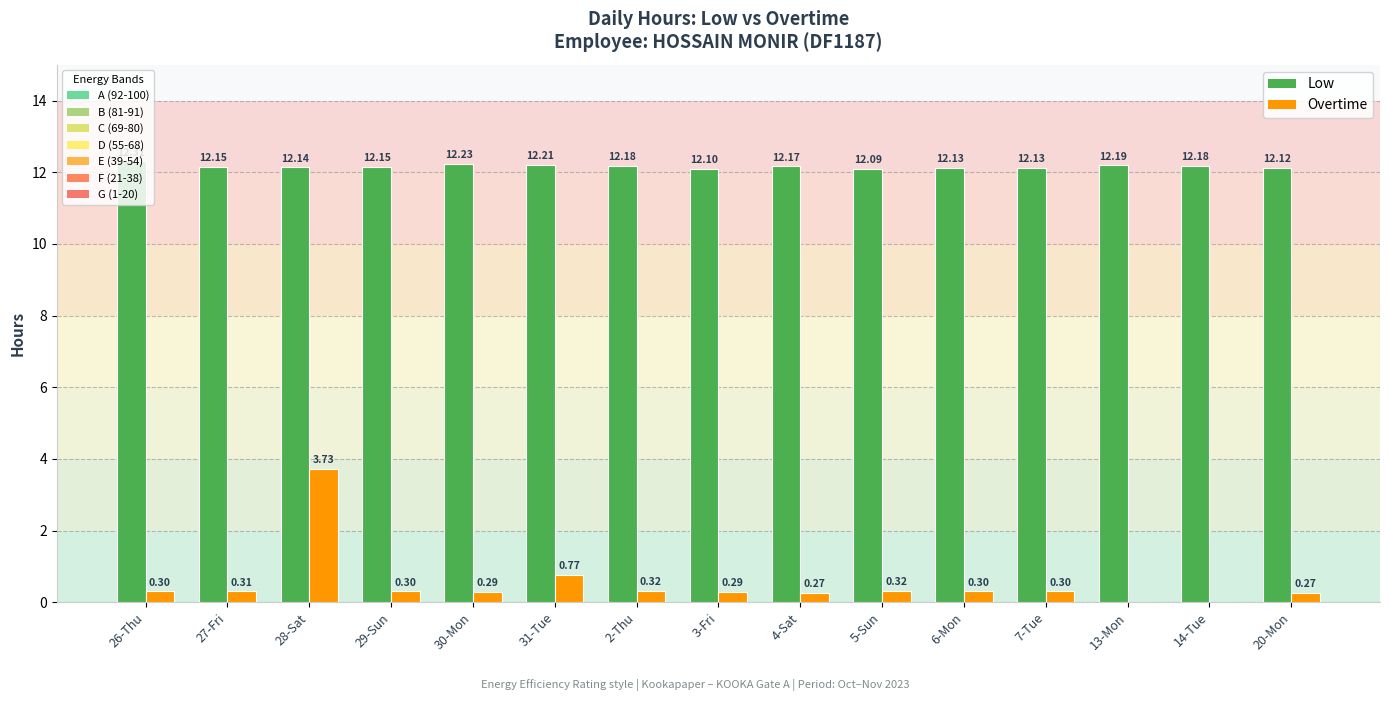

At which category is the sum across all series the highest?

28-Sat